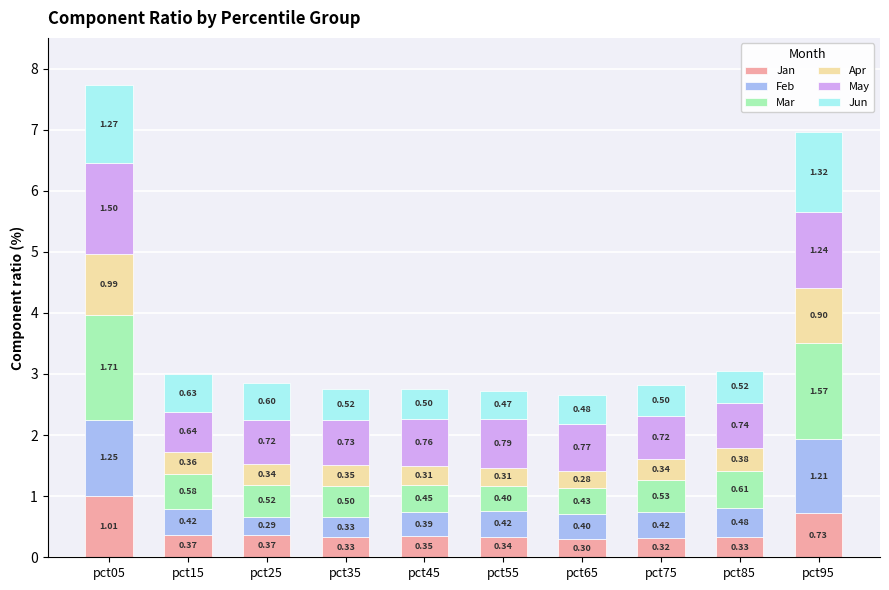

What is the total value across all series at pct45?

2.8